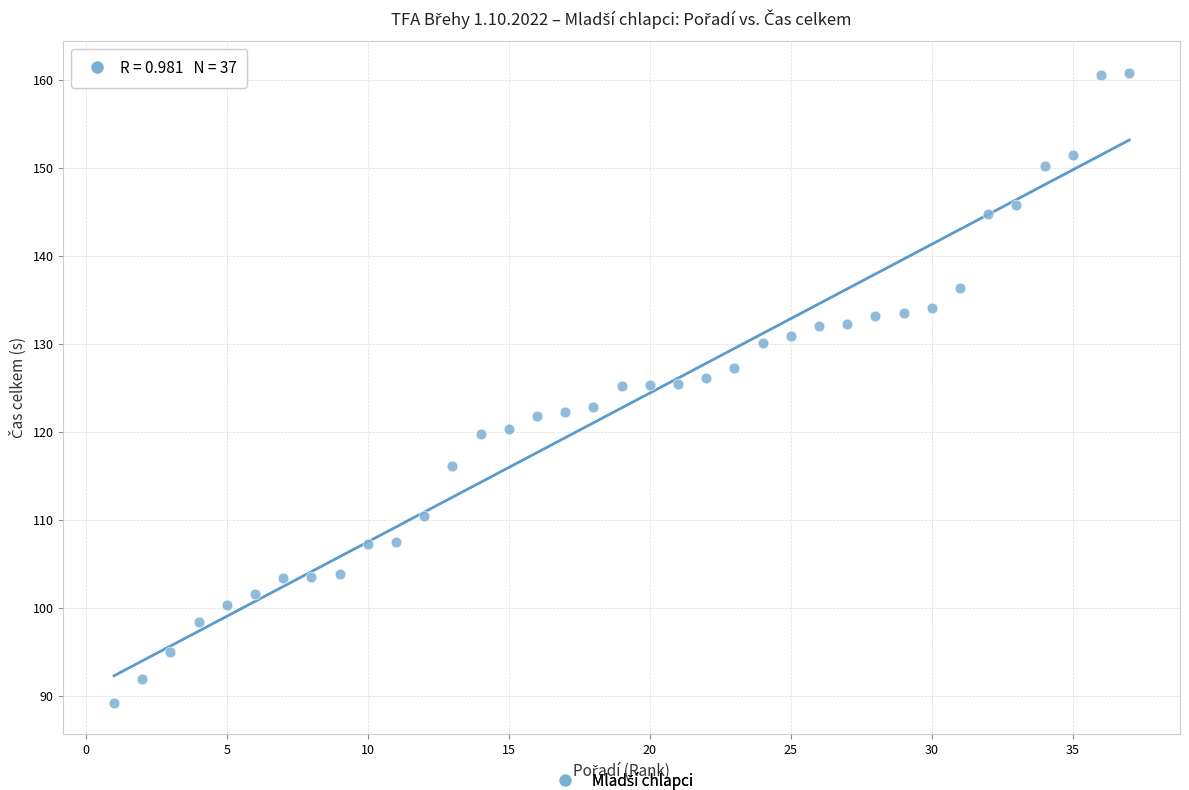

What is the range of X values (max minus min)?

36.0